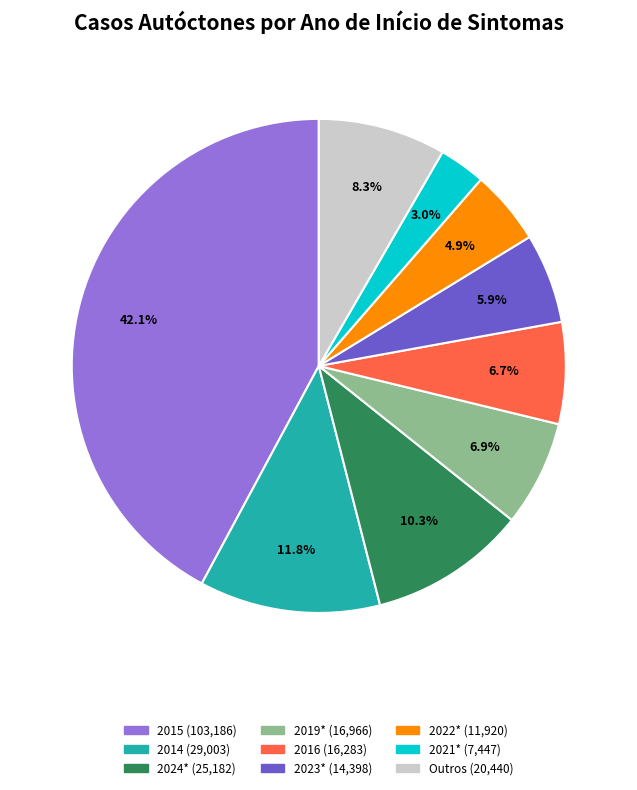

Is there any slice that represents more than half of the pie?

No